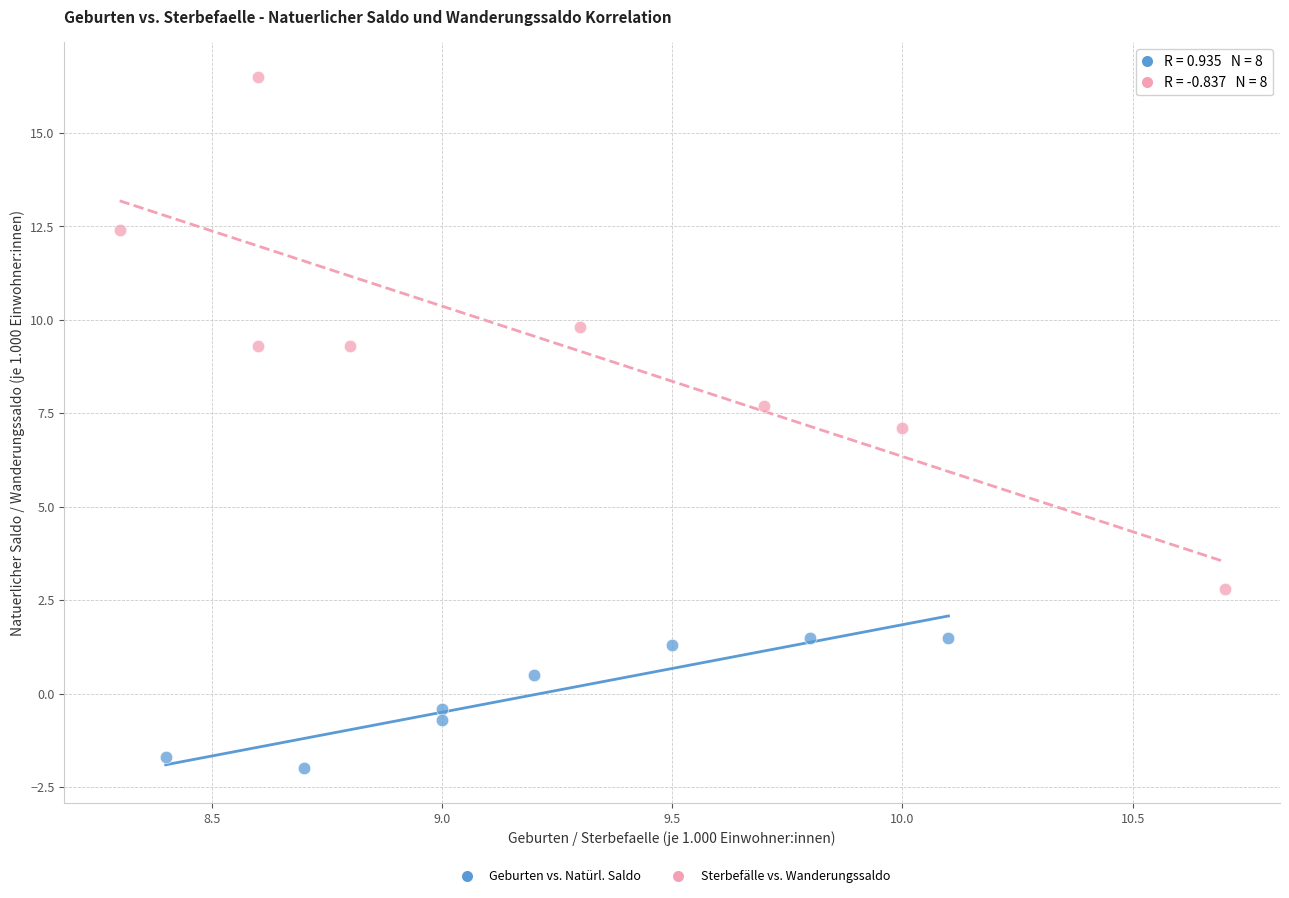

Which series has the widest spread of Y values?

Sterbefälle vs. Wanderungssaldo